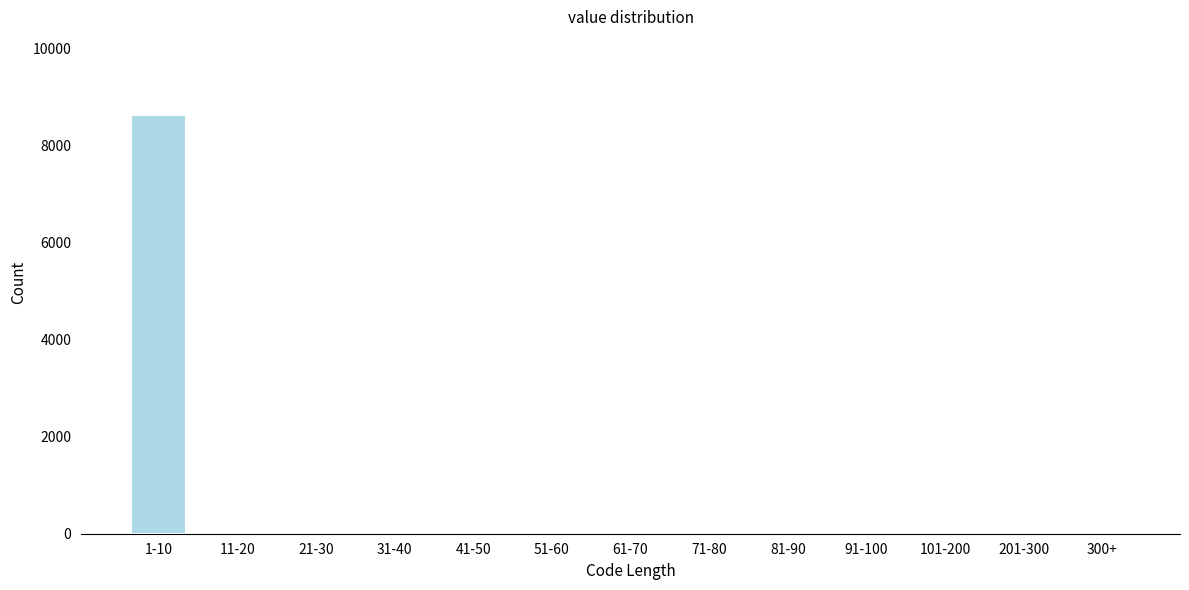

Reading left to right, transcribe all the data shown in this chart.

1-10=8632	11-20=0	21-30=0	31-40=0	41-50=0	51-60=0	61-70=0	71-80=0	81-90=0	91-100=0	101-200=0	201-300=0	300+=0